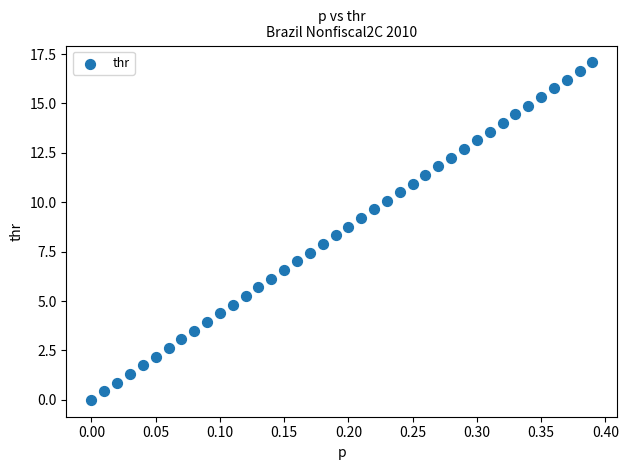

What is the range of Y values (max minus min)?

17.1